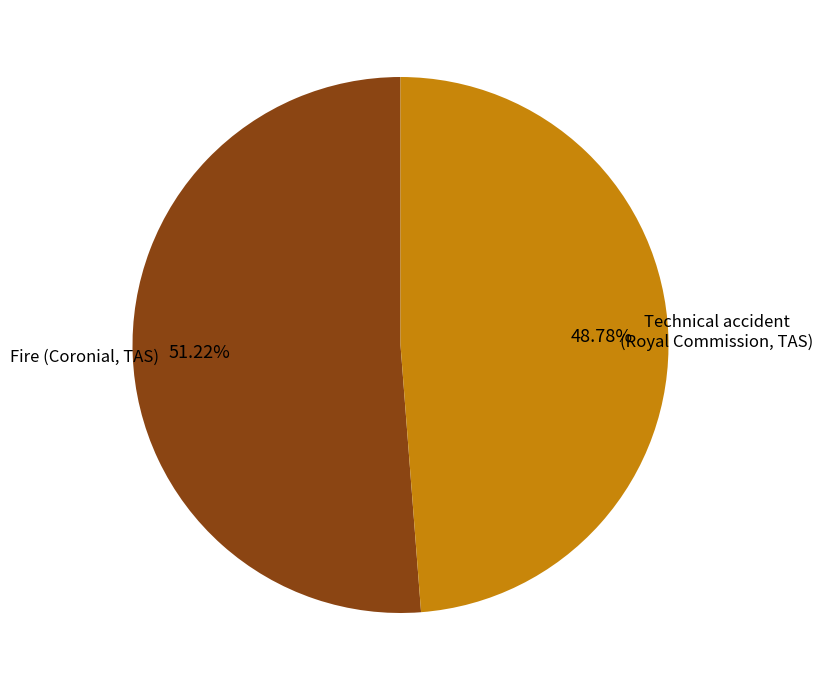

Count the number of slices in the pie.

2